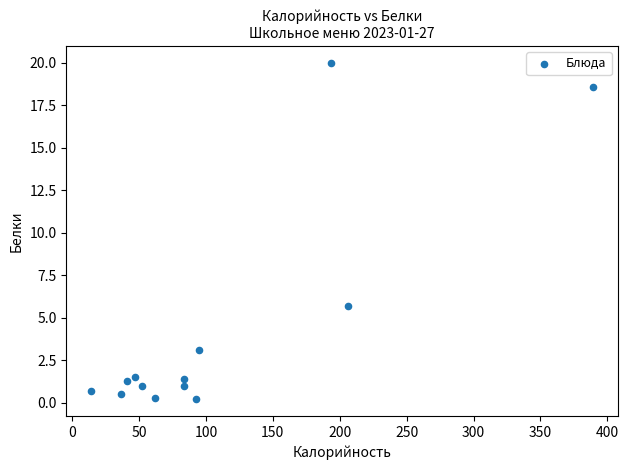

What is the range of X values (max minus min)?

374.6